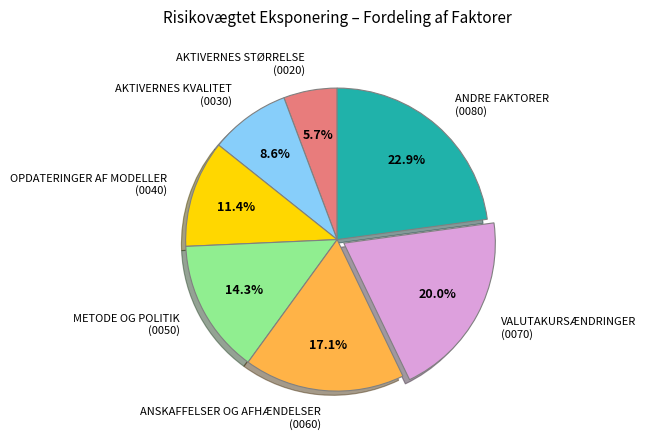

Approximately how many times larger is the value at ANDRE FAKTORER (0080) compared to AKTIVERNES STØRRELSE (0020)?

4.0